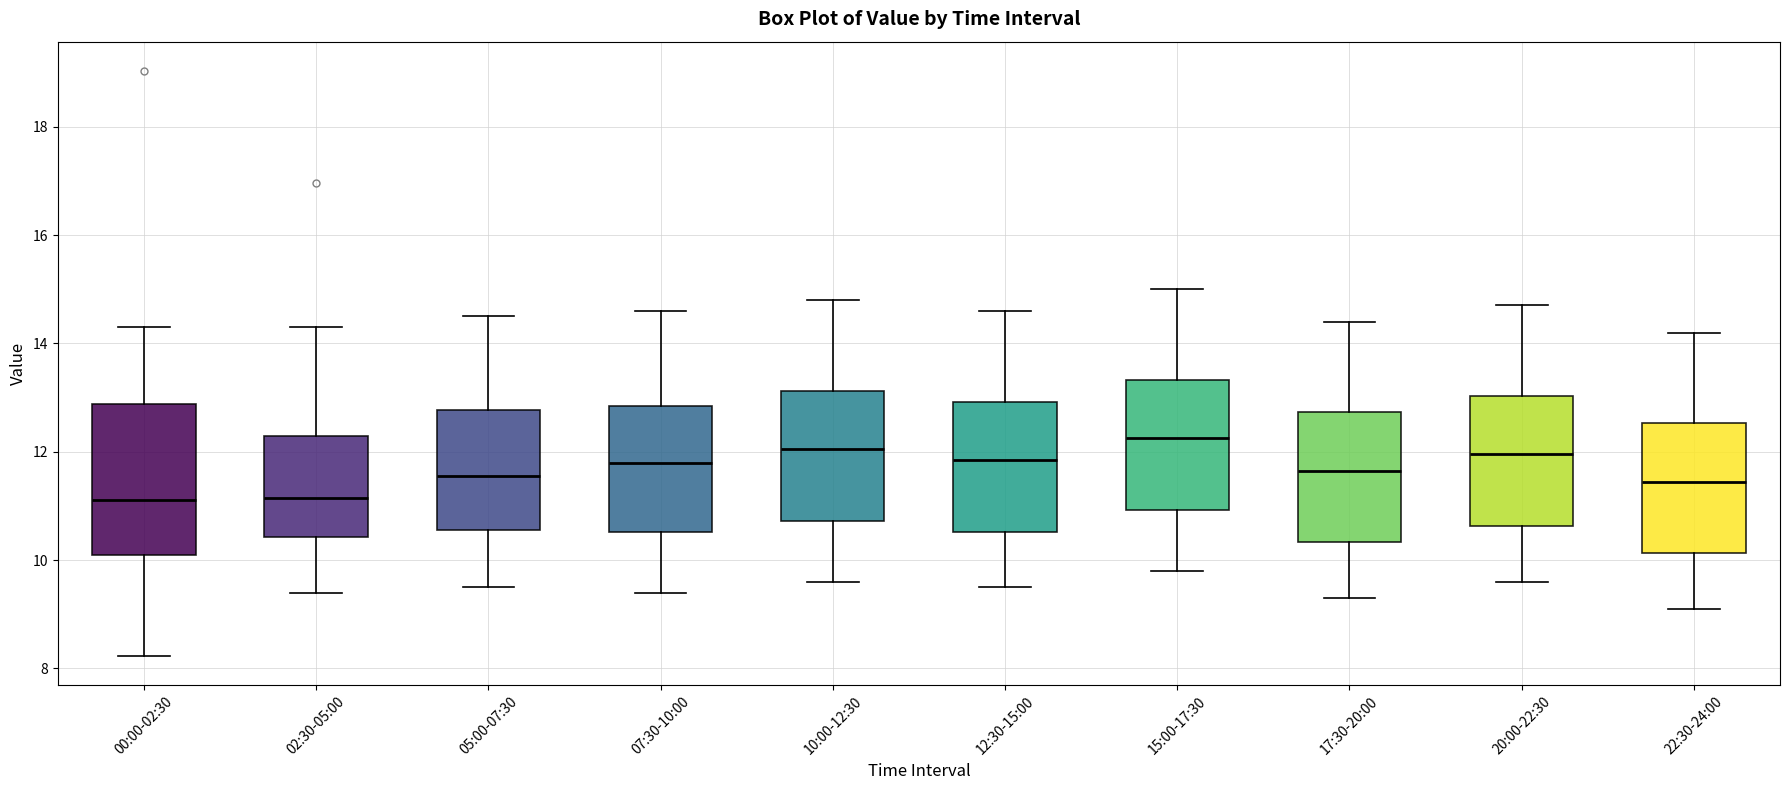

Which box is the tallest, from its lower edge to its upper edge?

00:00-02:30